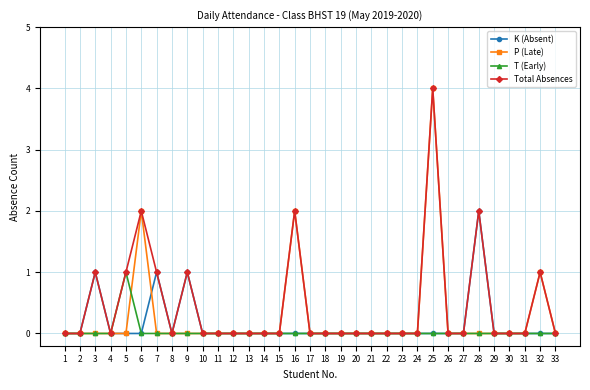

At which category does the chart reach its peak across all series?

25